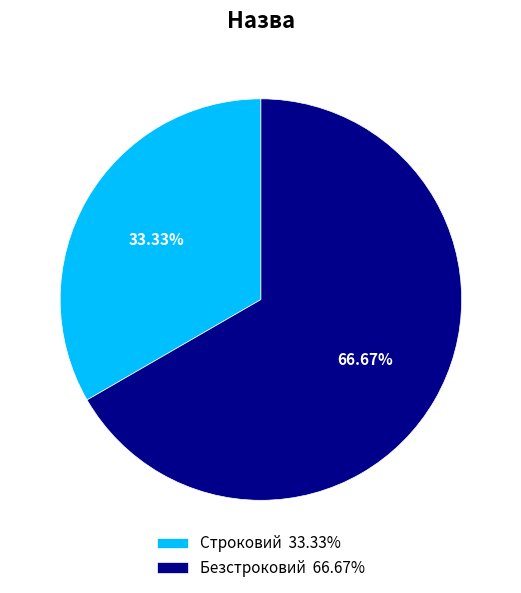

To the nearest percent, what is the combined percentage of Безстроковий and Строковий?

100%